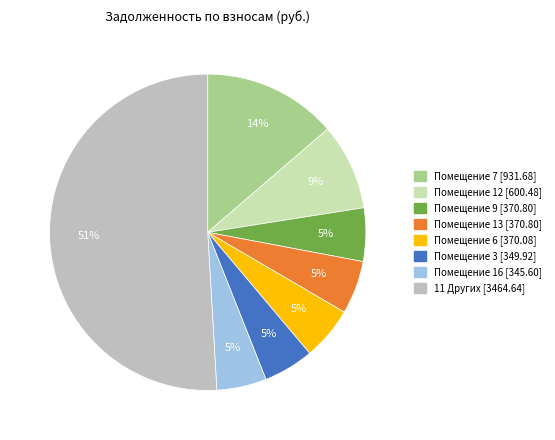

To the nearest percent, what is the average slice percentage?

12%